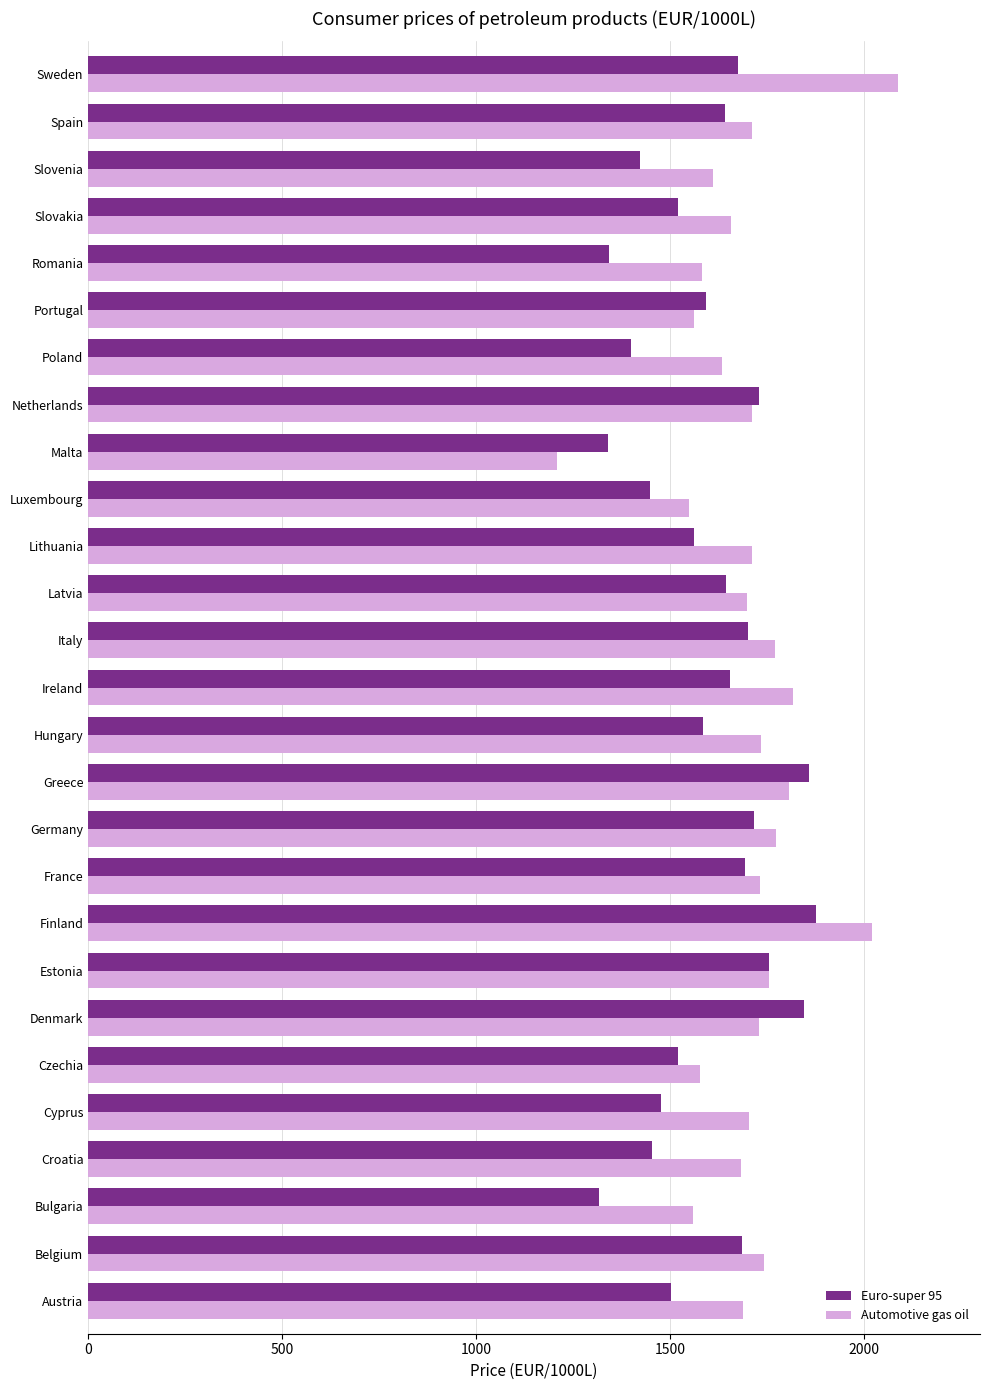

Which category has the highest value in the Automotive gas oil series?

Sweden